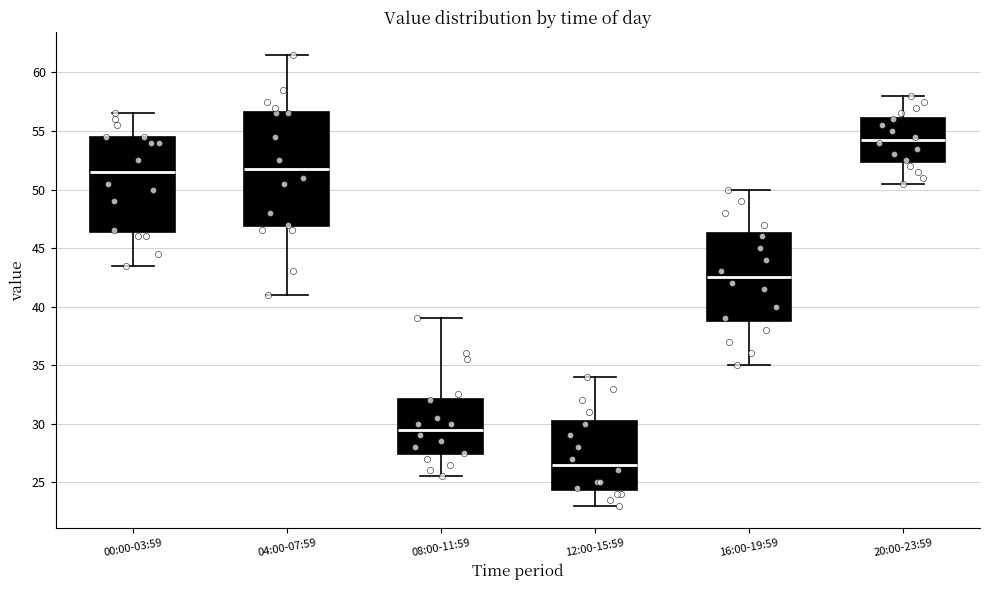

Reading left to right, transcribe this box plot: for each box, give where its median line is, the range the box spans, and where its two whiskers end, as read against the y-axis. The values are not printed on the chart, so give them approximately, as read against the axis.

00:00-03:59: median 51.5, box 46.5 to 54.5, whiskers 43.5 to 56.5
04:00-07:59: median 52.0, box 47.0 to 56.5, whiskers 41.0 to 61.5
08:00-11:59: median 29.5, box 27.5 to 32.0, whiskers 25.5 to 39.0
12:00-15:59: median 26.5, box 24.5 to 30.5, whiskers 23.0 to 34.0
16:00-19:59: median 42.5, box 39.0 to 46.5, whiskers 35.0 to 50.0
20:00-23:59: median 54.5, box 52.5 to 56.0, whiskers 50.5 to 58.0